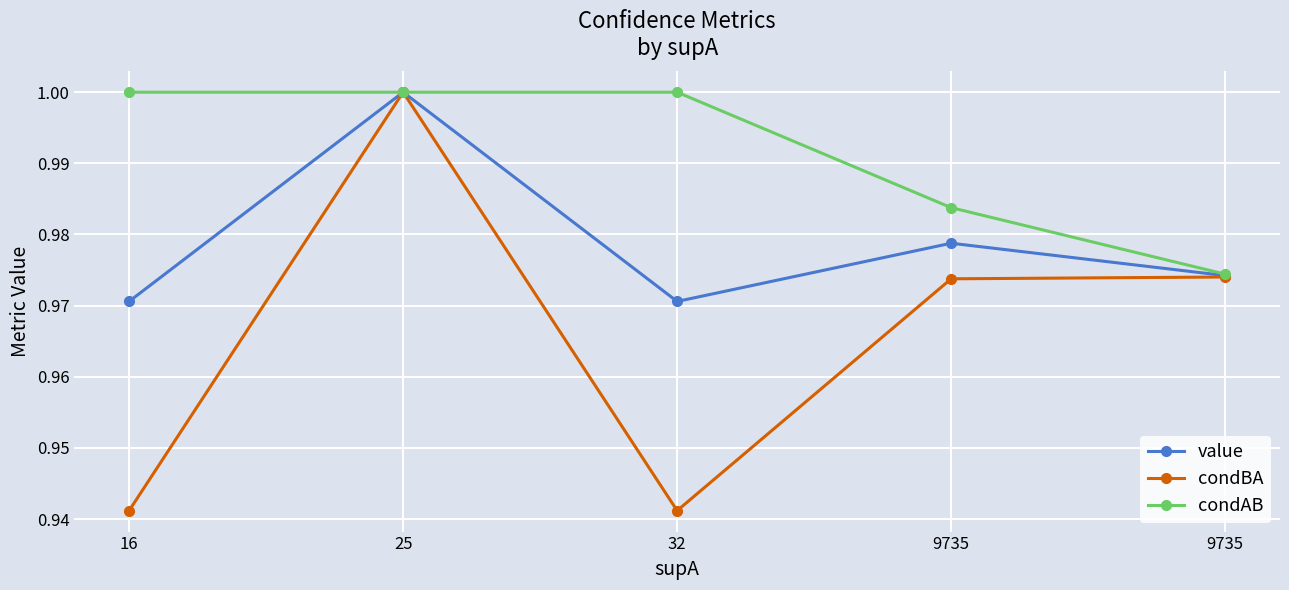

Is this an area chart (filled region under the line)?

No